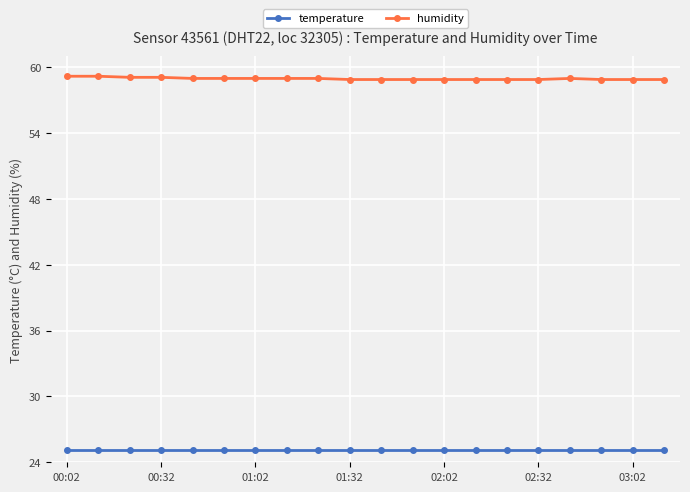

What is the smallest value displayed?

25.1